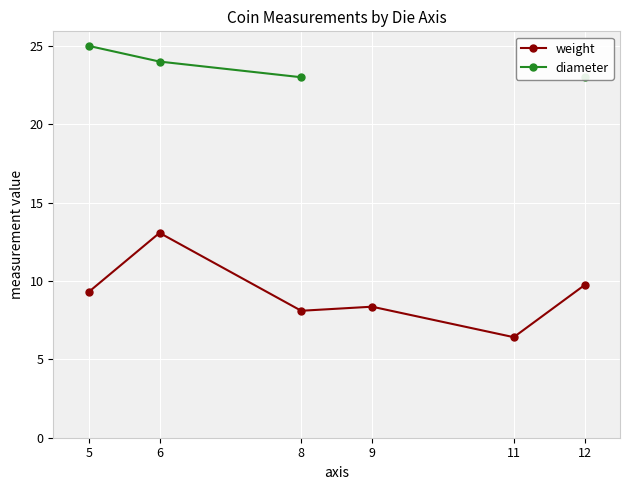

True or false: diameter and weight intersect in this chart.

False